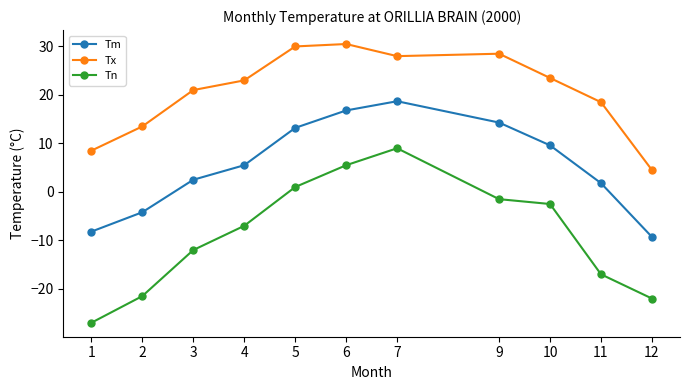

What is the difference between the Tm values at 3 and 5?

10.7